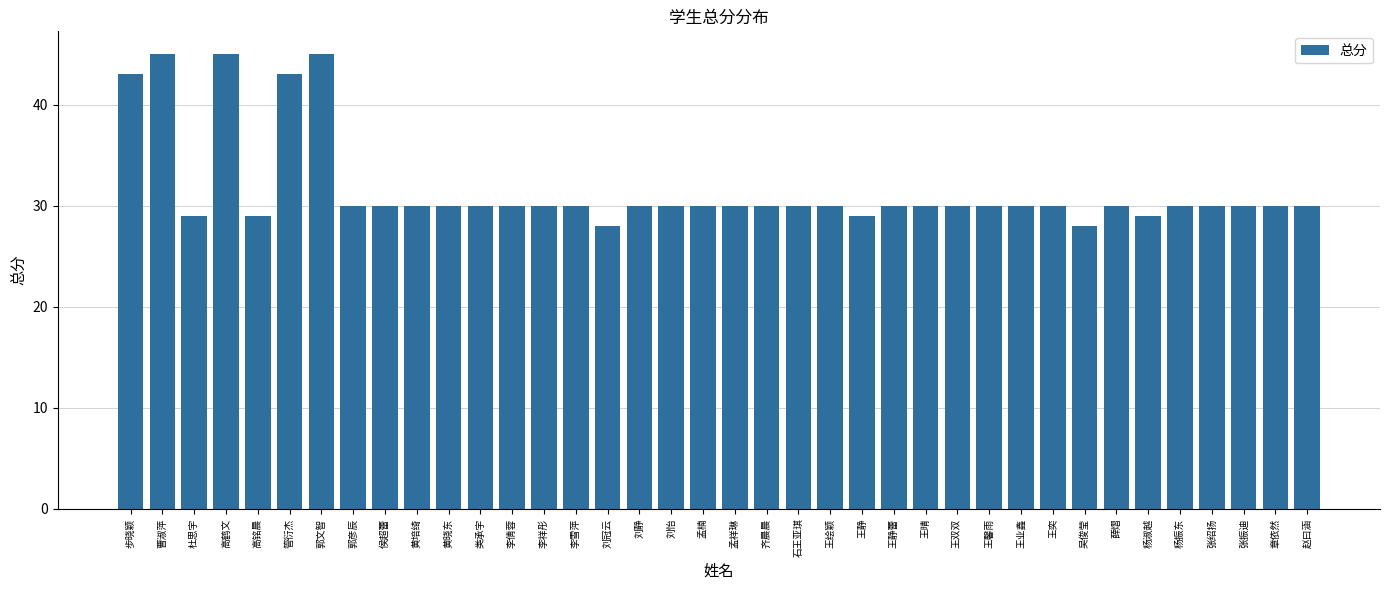

What value does the data have at 王静?

29